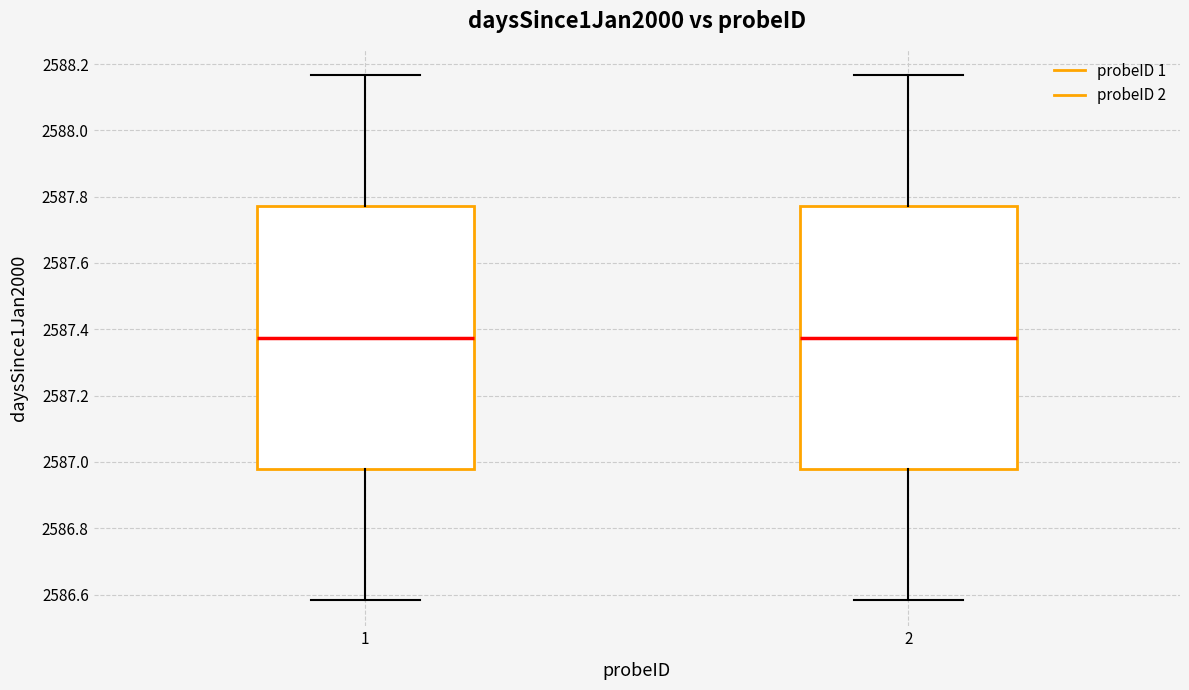

Where is the lower edge of the box at x = 2 on the y-axis? The values are not printed on the chart, so give them approximately, as read against the axis.

2586.98